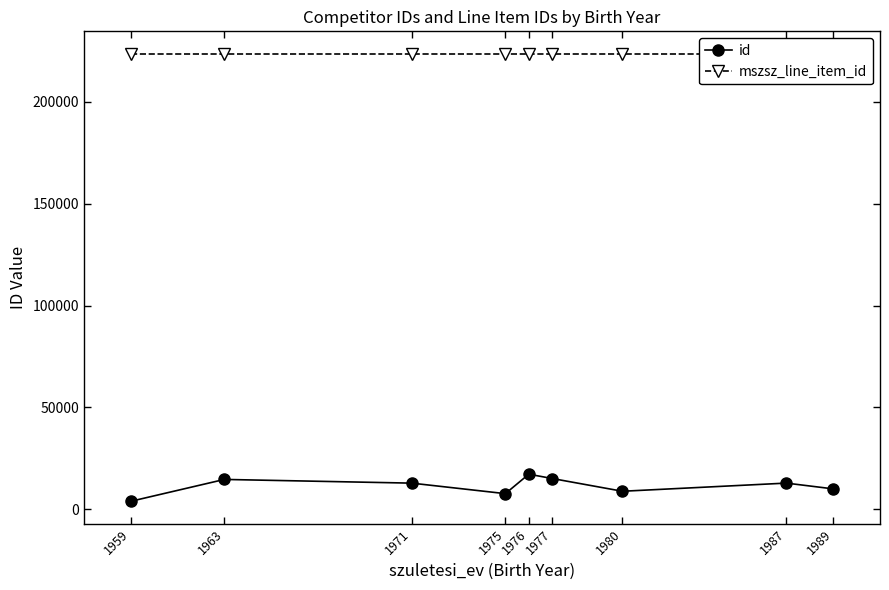

What is the total value across all series at 1971?

236455.3